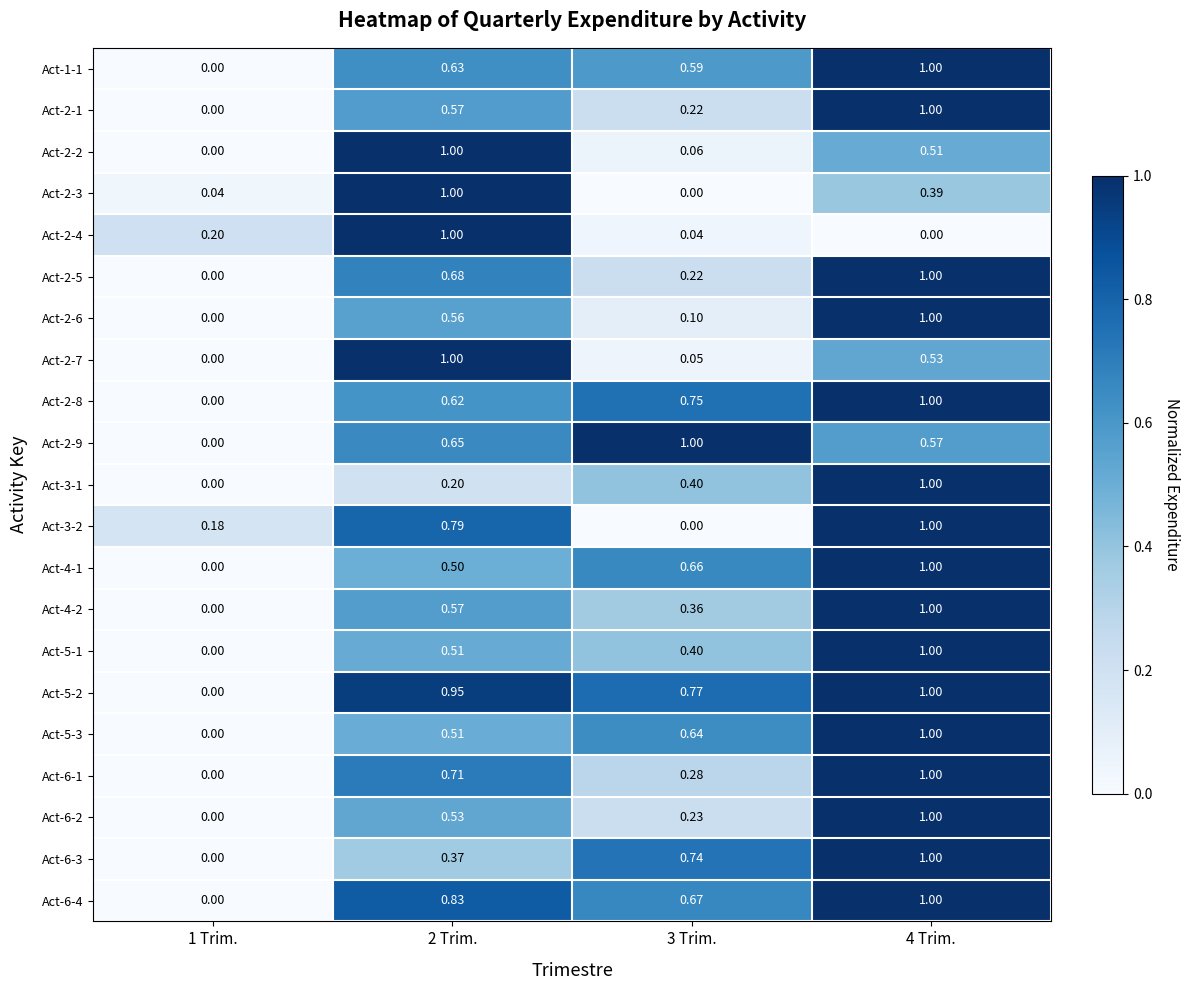

At which category is the sum across all series the highest?

4 Trim.